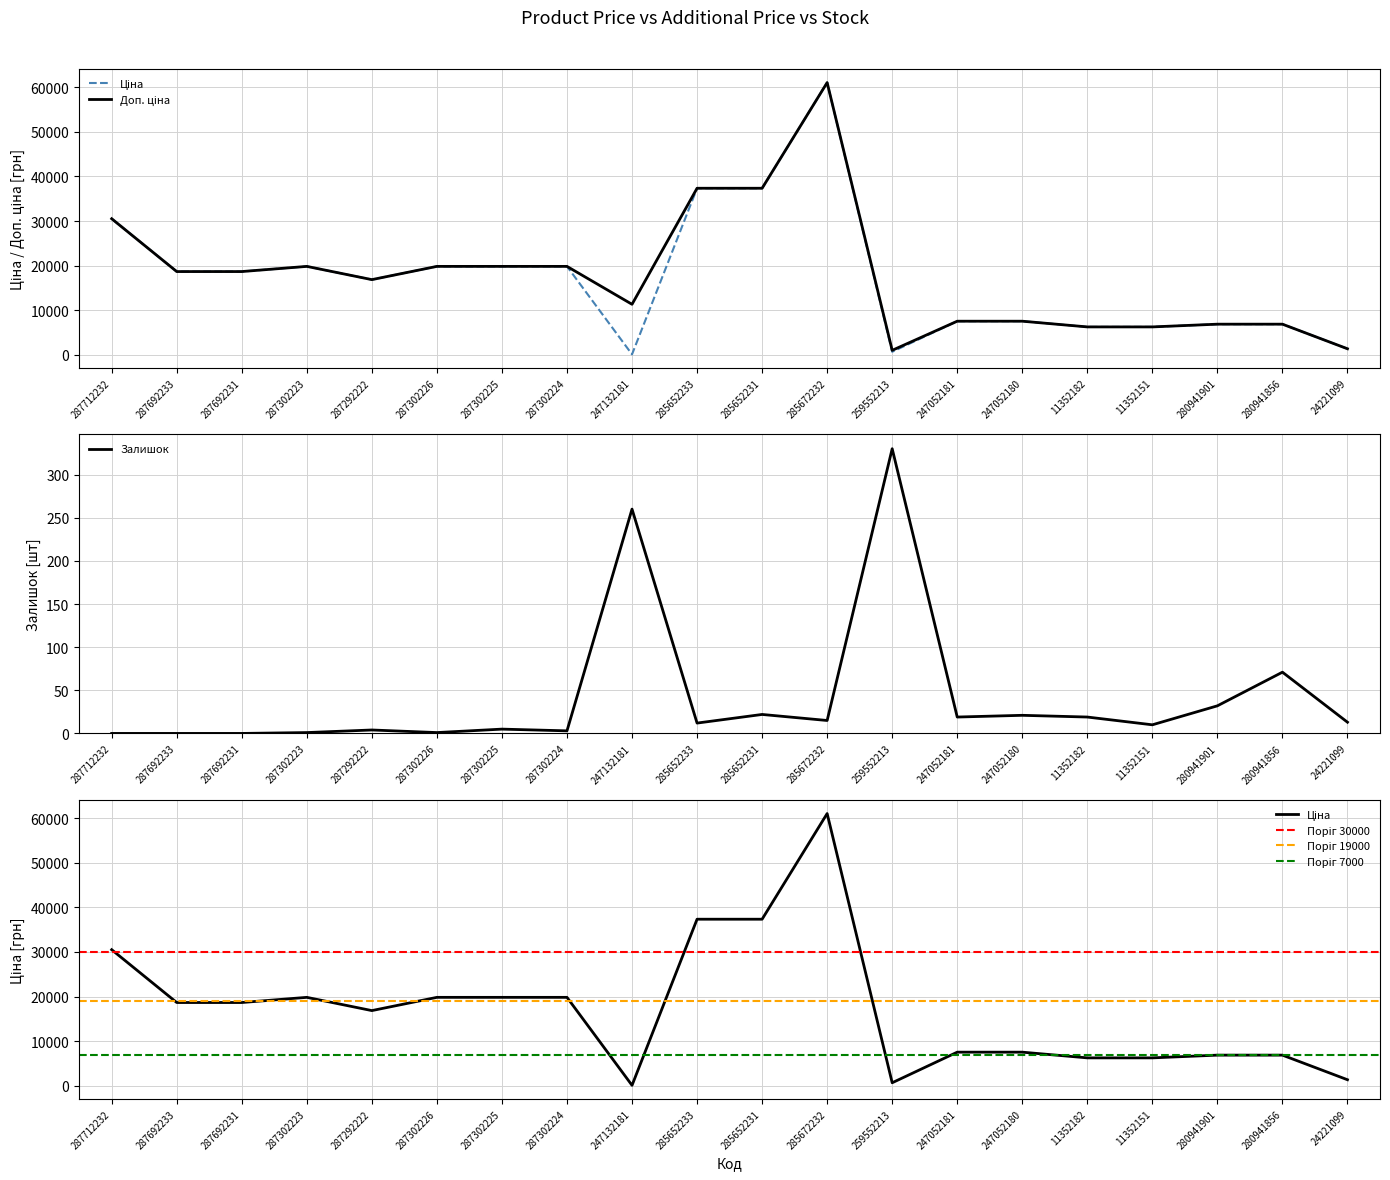

What is the sum of the Ціна values at 280941856 and 247052181?

14425.4